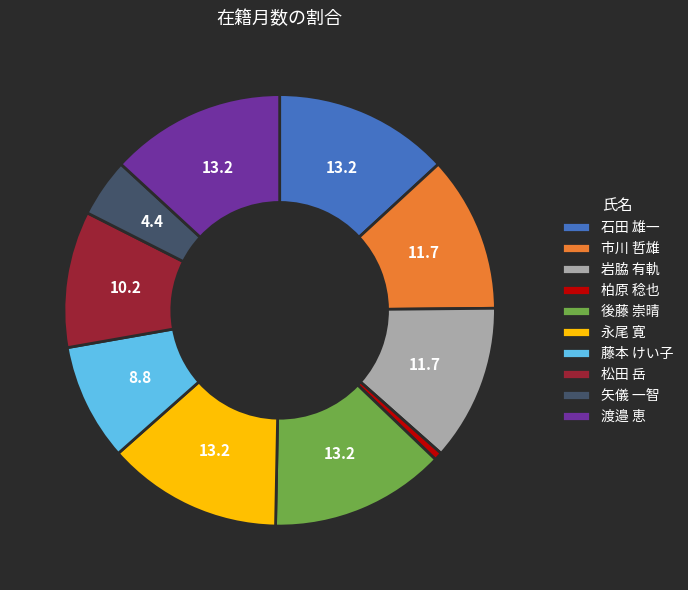

How many segments does this pie chart have?

10